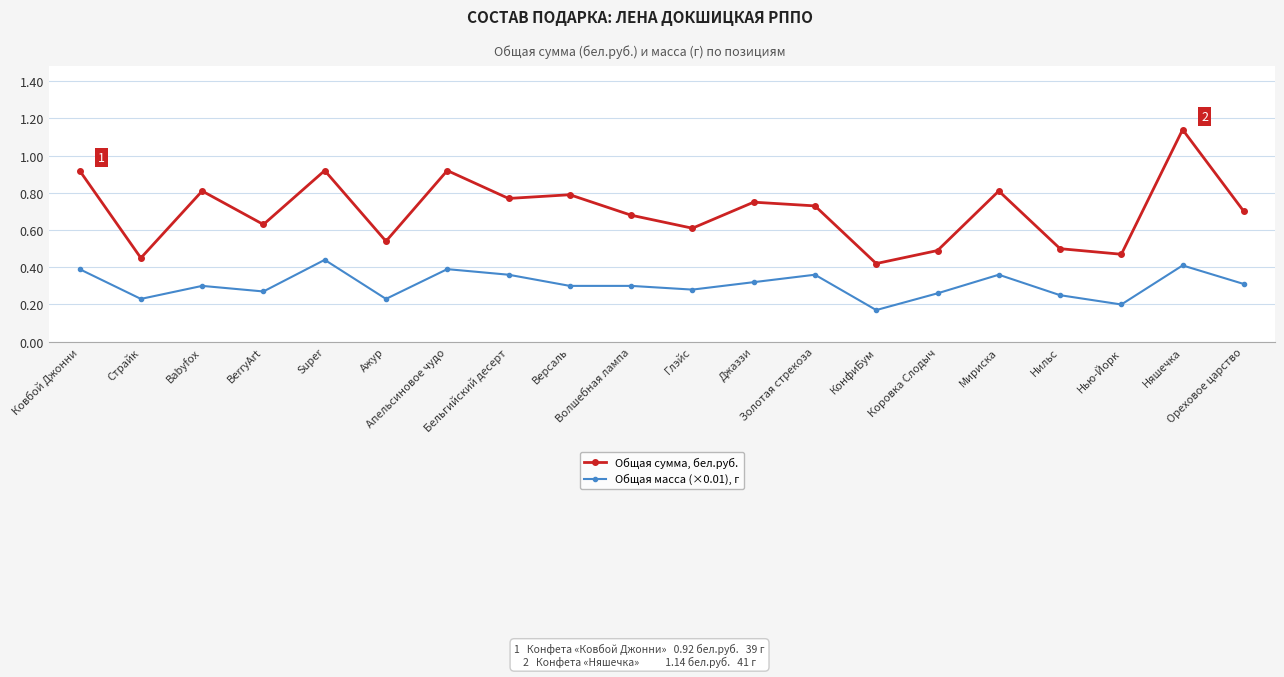

True or false: Общая масса (×0.01), г and Общая сумма, бел.руб. cross at least once.

False